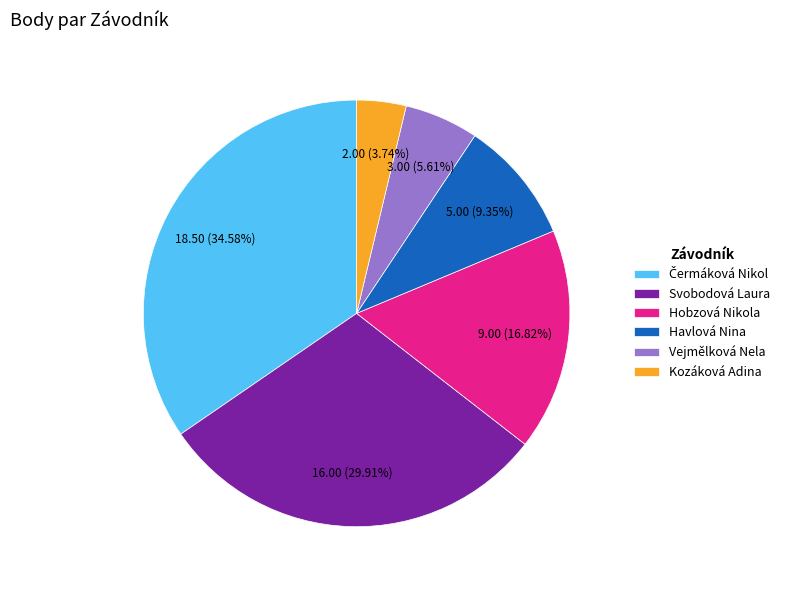

Which category has the smallest portion of the pie?

Kozáková Adina